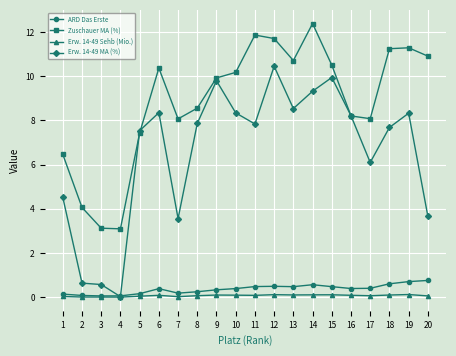

True or false: Zuschauer MA (%) and ARD Das Erste intersect in this chart.

False